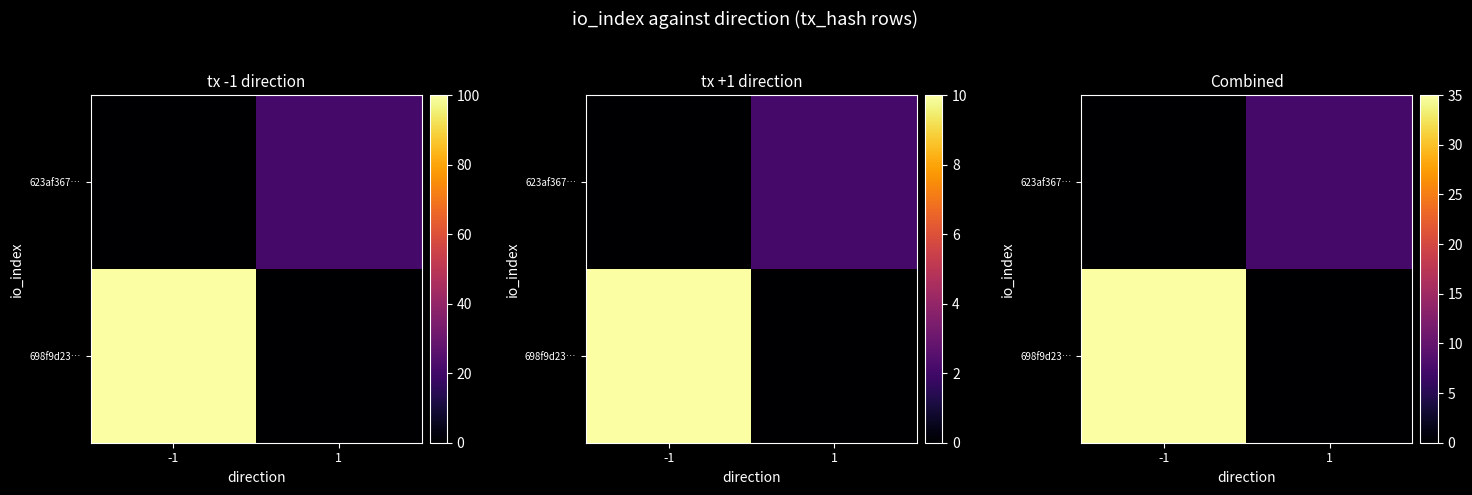

Rank the series at 1 from lowest to highest value.

698f9d23…, 623af367…